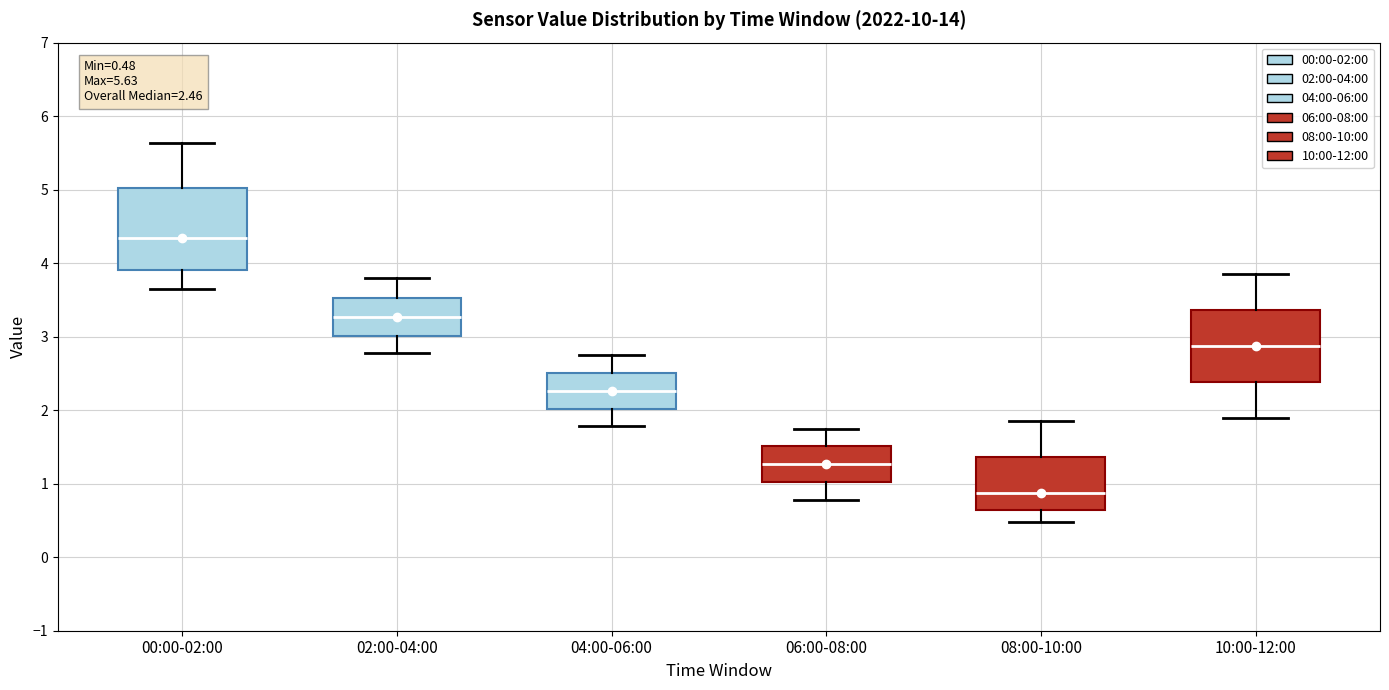

Which box has the lowest median line?

08:00-10:00